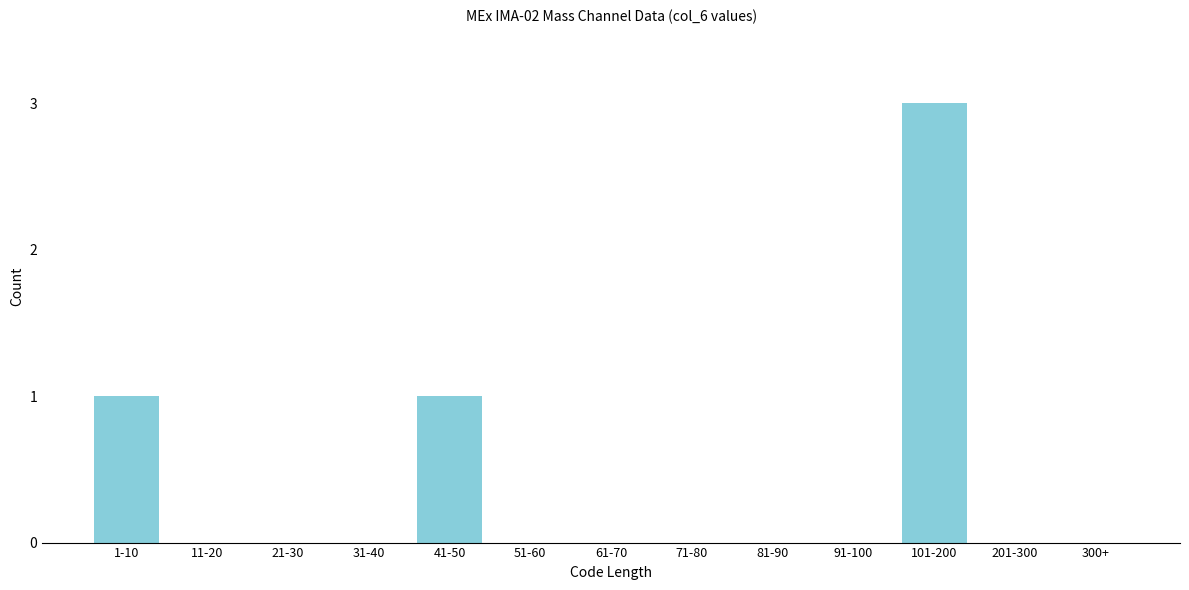

Reading right to left, list all the values displayed in this chart.

300+=0	201-300=0	101-200=3	91-100=0	81-90=0	71-80=0	61-70=0	51-60=0	41-50=1	31-40=0	21-30=0	11-20=0	1-10=1